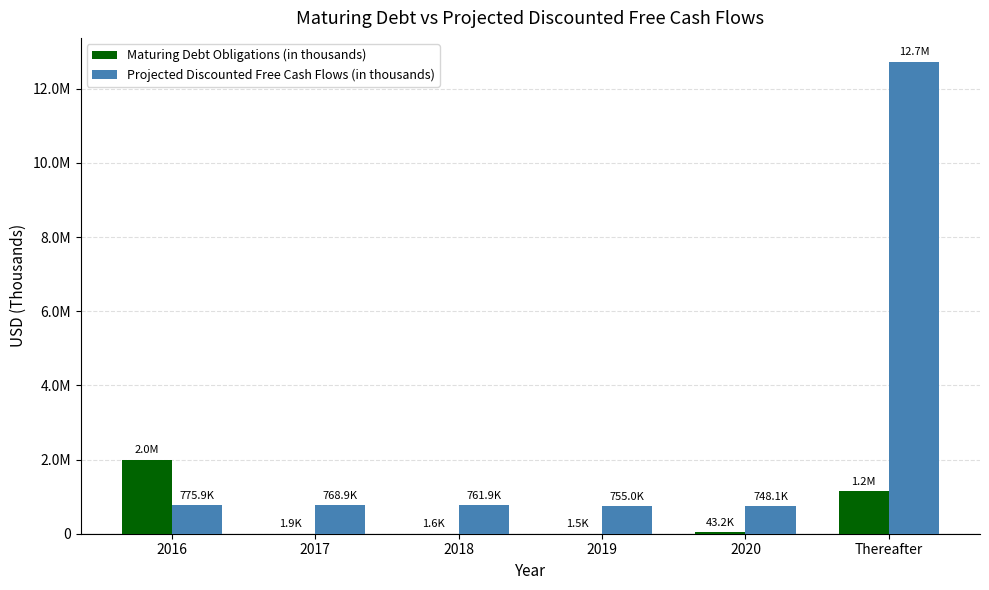

Reading left to right, list all the values displayed in this chart.

Maturing Debt Obligations (in thousands): 2016=1999161.0	2017=1875.0	2018=1650.0	2019=1546.0	2020=43161.0	Thereafter=1152538.0
Projected Discounted Free Cash Flows (in thousands): 2016=775933.8	2017=768879.9	2018=761890.1	2019=754963.8	2020=748100.5	Thereafter=12732456.8